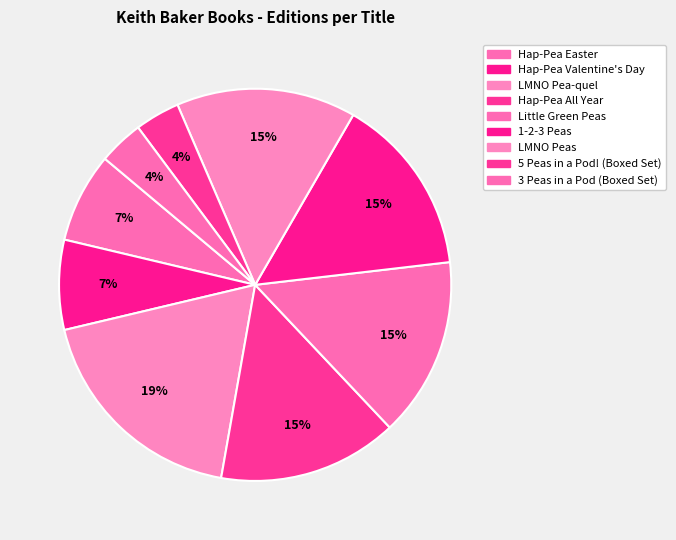

How many segments does this pie chart have?

9